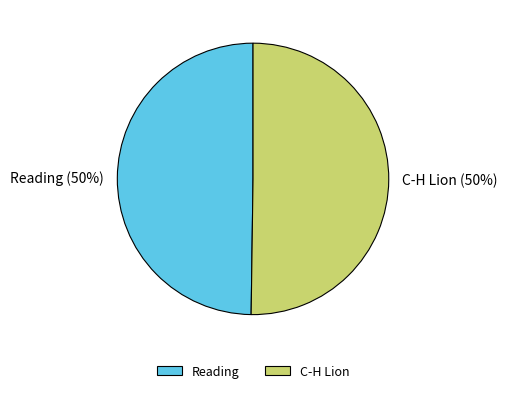

Combined, do Reading and C-H Lion account for over 50%?

Yes